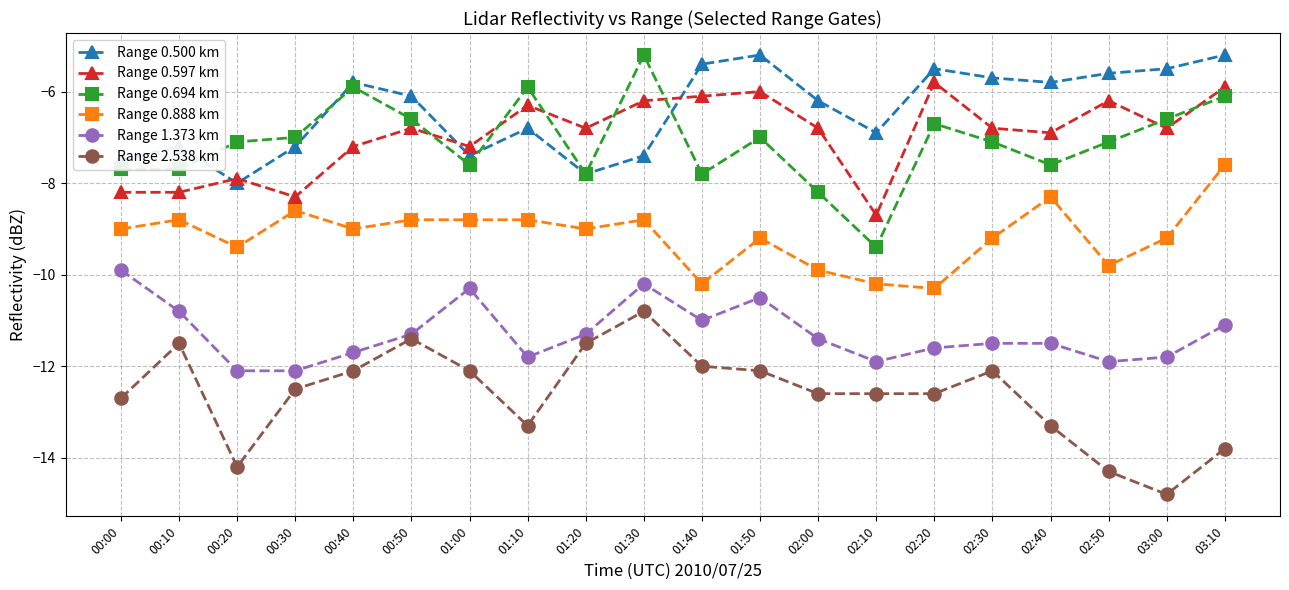

At which label is Range 0.888 km closest to -8?

02:40